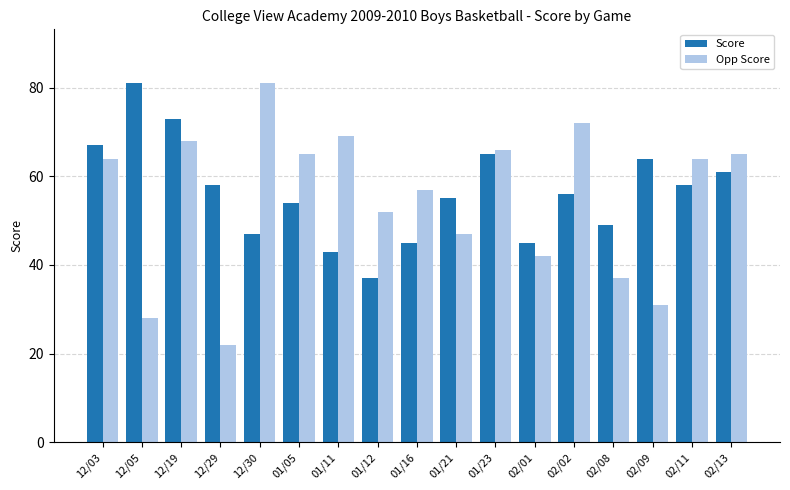

Reading left to right, what are all the values shown in this chart?

Score: 67	81	73	58	47	54	43	37	45	55	65	45	56	49	64	58	61
Opp Score: 64	28	68	22	81	65	69	52	57	47	66	42	72	37	31	64	65